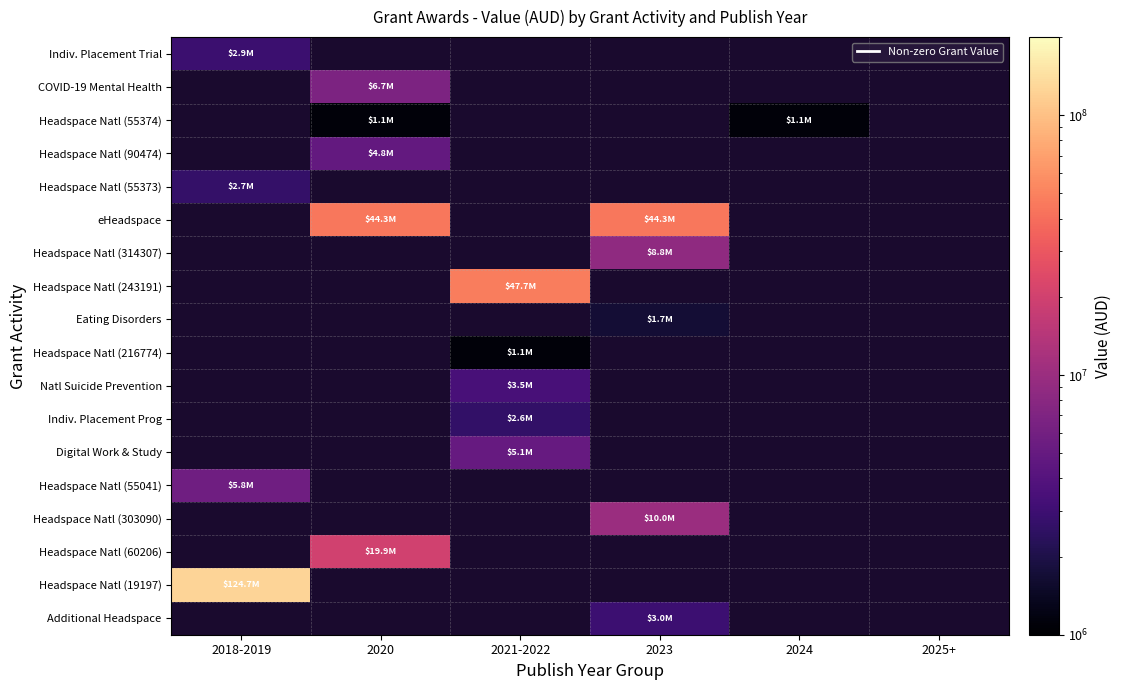

Is it true that COVID-19 Mental Health equals 2415038.6 at 2020?

False